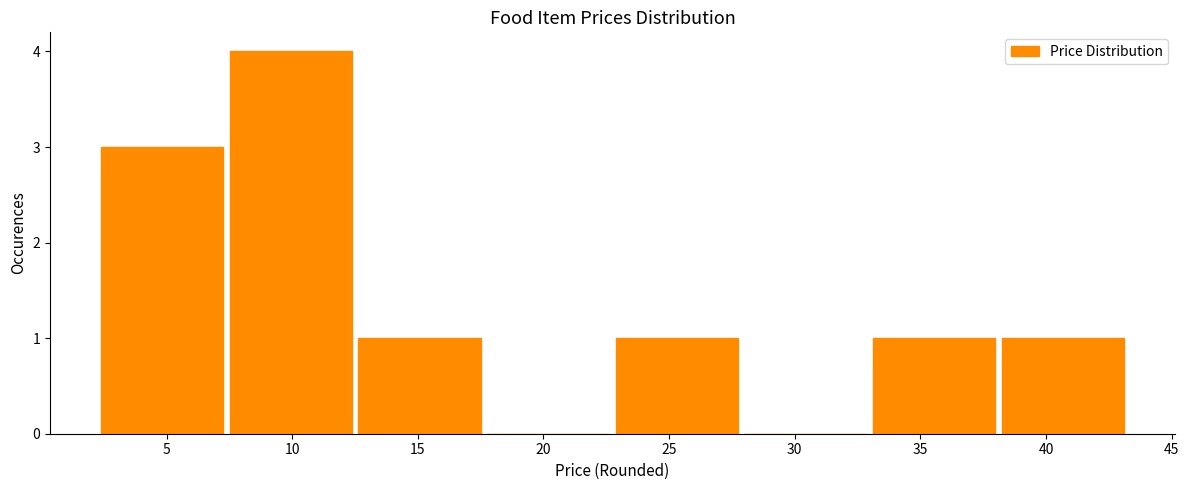

Over which range of the x-axis is the bar tallest?

7.5 to 12.5